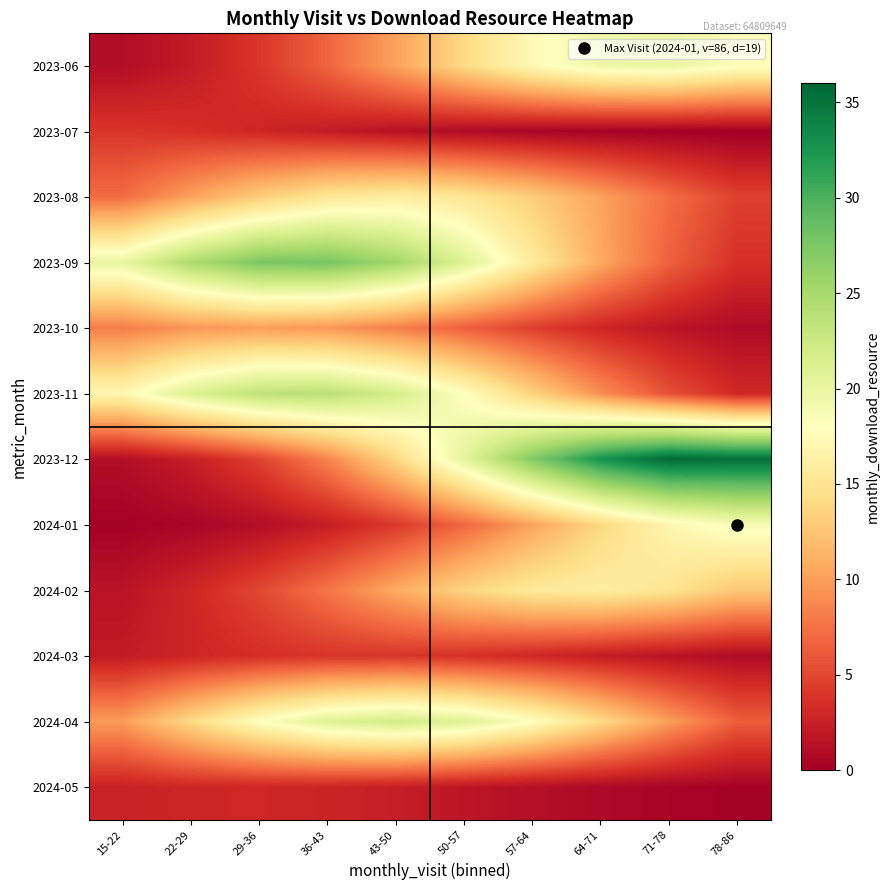

Reading right to left, extract all data points from this chart.

2023-06: 78-86=18.3	71-78=19.9	64-71=19.6	57-64=17.4	50-57=14.0	43-50=10.2	36-43=6.7	29-36=4.0	22-29=2.2	15-22=1.1
2023-07: 78-86=0.0	71-78=0.1	64-71=0.2	57-64=0.5	50-57=0.9	43-50=1.5	36-43=2.2	29-36=2.9	22-29=3.6	15-22=4.0
2023-08: 78-86=4.6	71-78=7.2	64-71=10.2	57-64=13.1	50-57=15.2	43-50=16.0	36-43=15.2	29-36=13.1	22-29=10.2	15-22=7.2
2023-09: 78-86=3.6	71-78=6.5	64-71=10.6	57-64=15.7	50-57=21.0	43-50=25.4	36-43=27.8	29-36=27.5	22-29=24.6	15-22=20.0
2023-10: 78-86=0.9	71-78=1.7	64-71=2.9	57-64=4.6	50-57=6.4	43-50=8.2	36-43=9.5	29-36=10.0	22-29=9.5	15-22=8.1
2023-11: 78-86=3.1	71-78=5.6	64-71=9.1	57-64=13.5	50-57=18.0	43-50=21.8	36-43=23.8	29-36=23.6	22-29=21.1	15-22=17.1
2023-12: 78-86=35.3	71-78=35.8	64-71=32.8	57-64=27.2	50-57=20.4	43-50=13.8	36-43=8.5	29-36=4.7	22-29=2.4	15-22=1.1
2024-01: 78-86=18.8	71-78=17.0	64-71=13.9	57-64=10.3	50-57=6.9	43-50=4.2	36-43=2.3	29-36=1.1	22-29=0.5	15-22=0.2
2024-02: 78-86=12.6	71-78=14.9	64-71=16.0	57-64=15.5	50-57=13.5	43-50=10.7	36-43=7.7	29-36=5.0	22-29=2.9	15-22=1.6
2024-03: 78-86=0.9	71-78=1.5	64-71=2.2	57-64=3.0	50-57=3.6	43-50=4.0	36-43=3.9	29-36=3.5	22-29=2.9	15-22=2.1
2024-04: 78-86=6.3	71-78=9.9	64-71=14.1	57-64=18.0	50-57=20.9	43-50=22.0	36-43=20.9	29-36=18.0	22-29=14.0	15-22=9.9
2024-05: 78-86=0.2	71-78=0.4	64-71=0.8	57-64=1.2	50-57=1.8	43-50=2.3	36-43=2.8	29-36=3.0	22-29=2.9	15-22=2.6